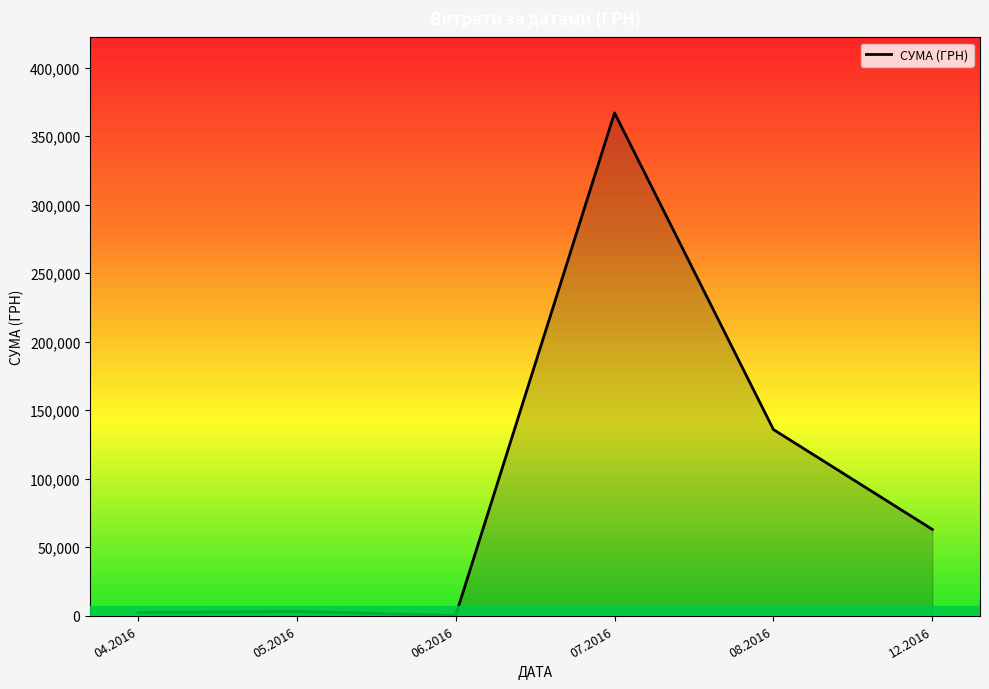

What is the greatest value displayed?

366938.8